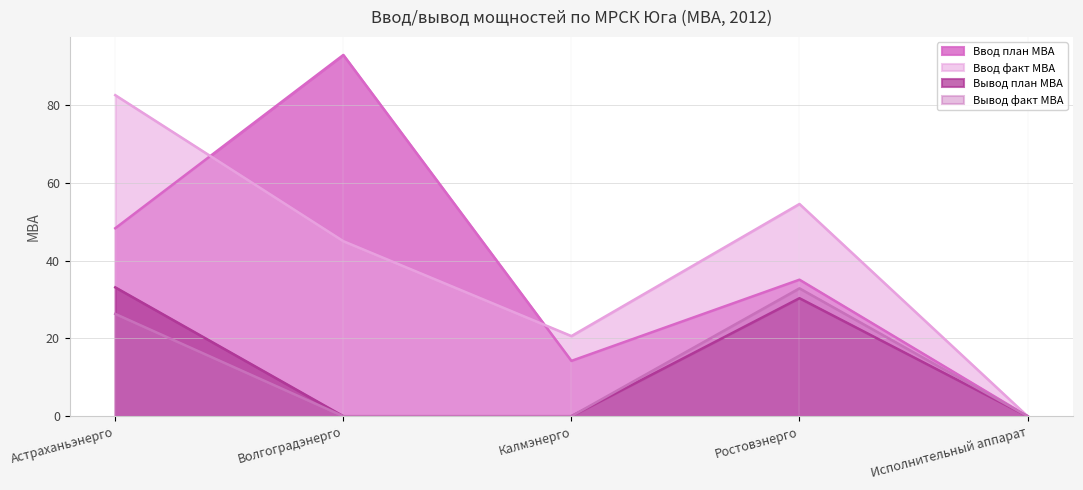

List the labels in order of Вывод факт МВА value, smallest first.

Волгоградэнерго, Калмэнерго, Исполнительный аппарат, Астраханьэнерго, Ростовэнерго